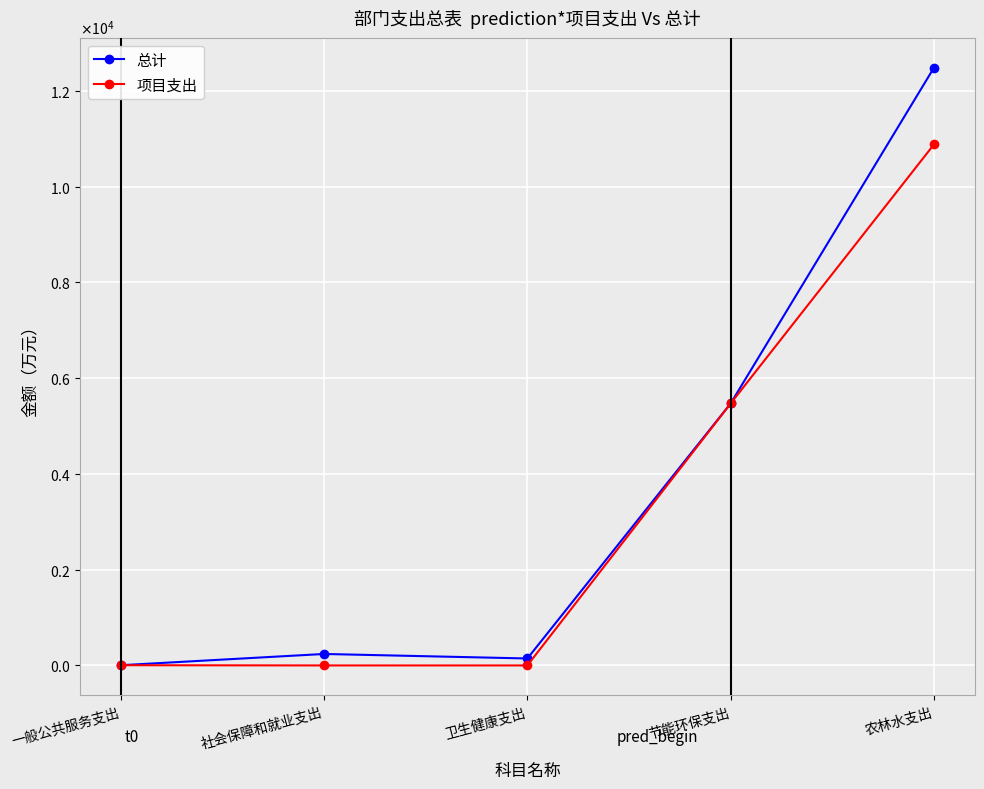

What is the average value of the 总计 series?

3667.8